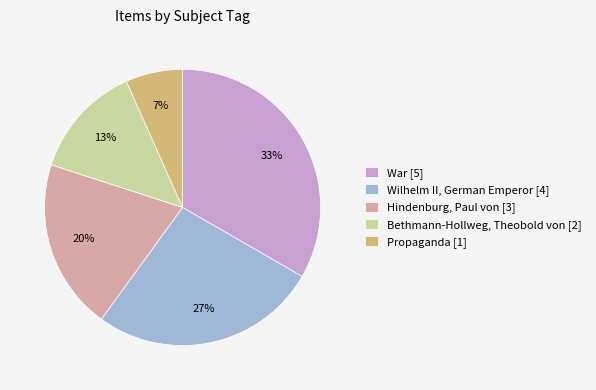

True or false: Propaganda [1] accounts for 7% of the total.

True